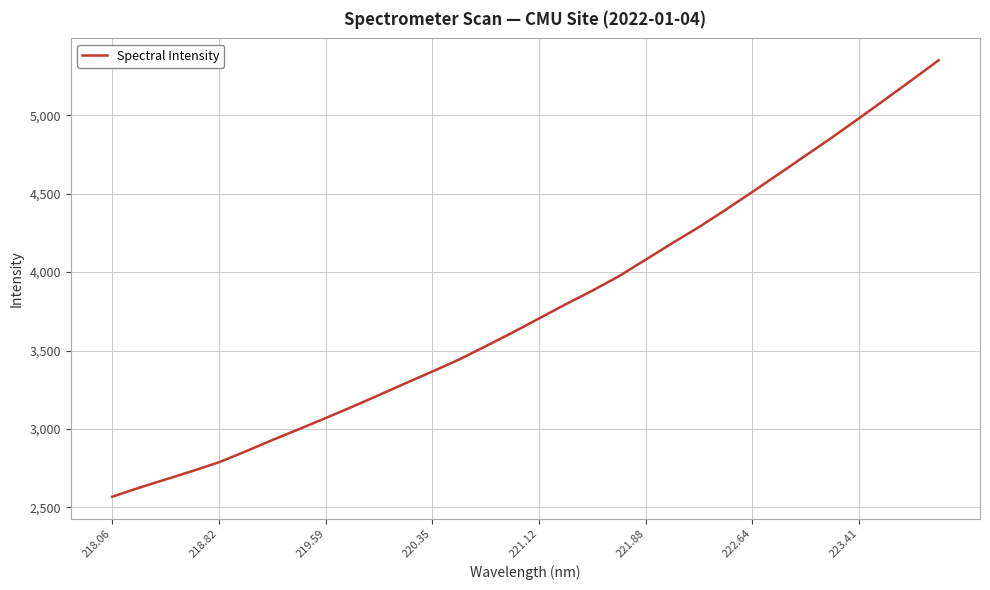

How many lines are shown in the chart?

1